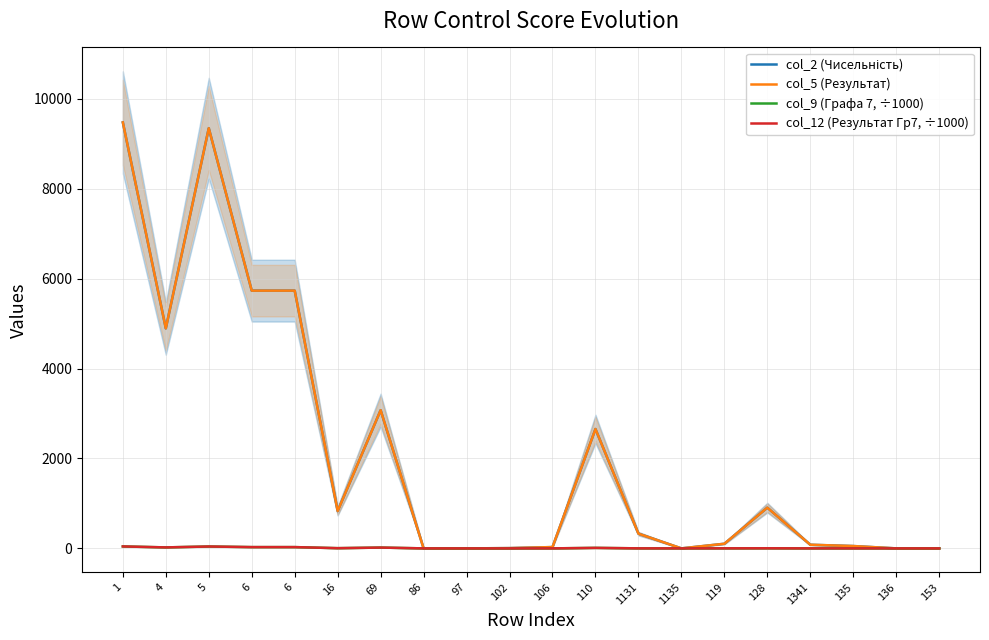

What are all the series names shown in the legend?

col_2 (Чисельність), col_5 (Результат), col_9 (Графа 7, ÷1000), col_12 (Результат Гр7, ÷1000)